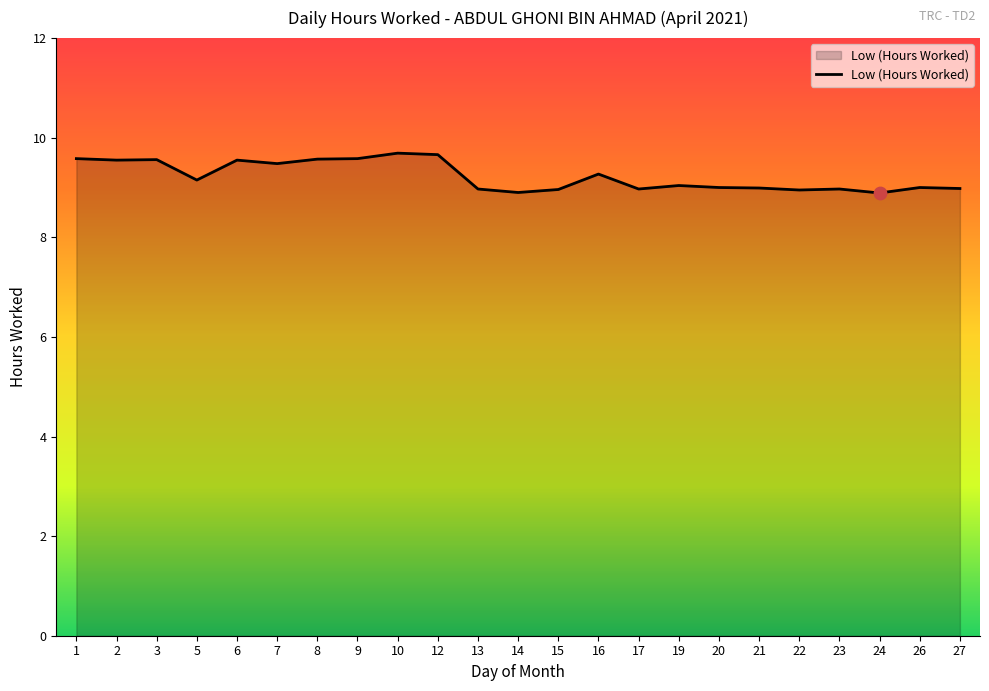

What is the ratio of the value at 1 to the value at 8?

1.0